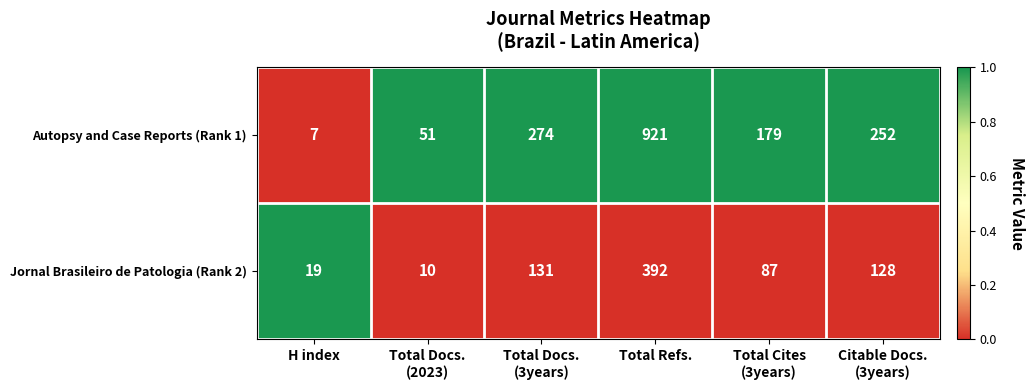

How many data points does each series have?

6